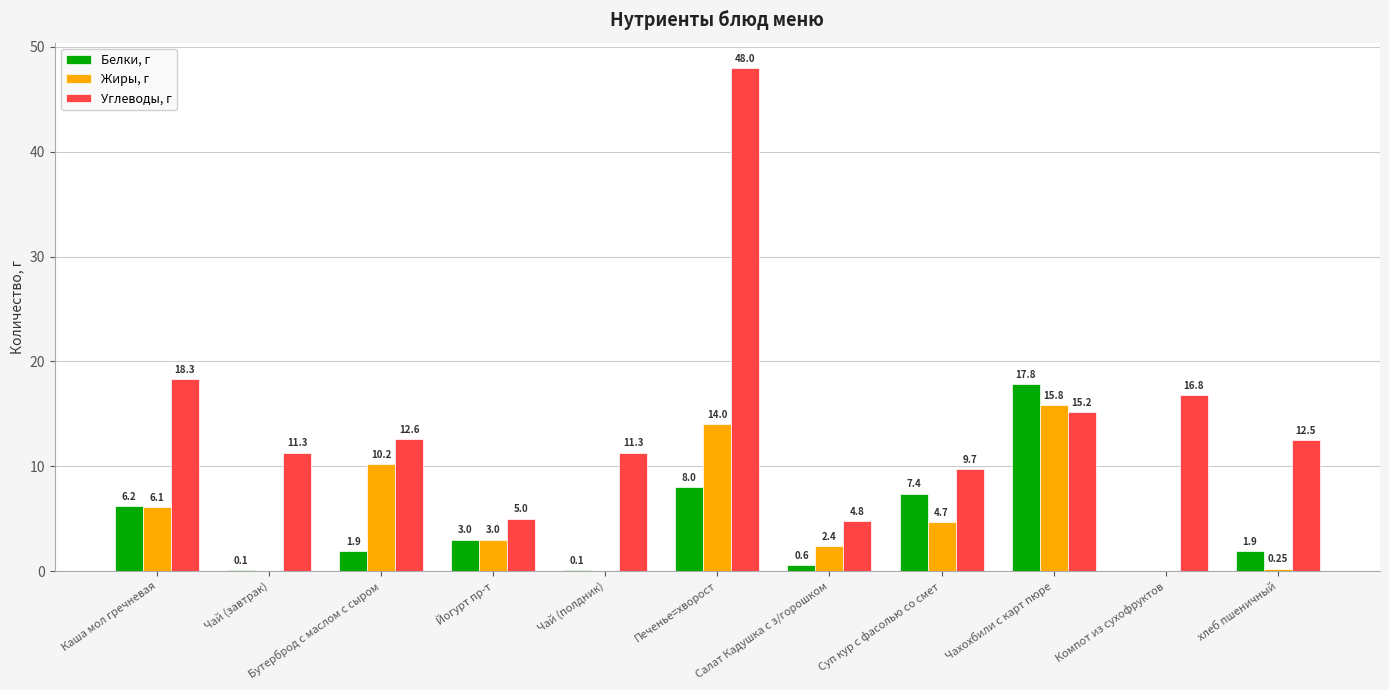

The value of Белки, г at Компот из сухофруктов is 0.0. True or false?

True